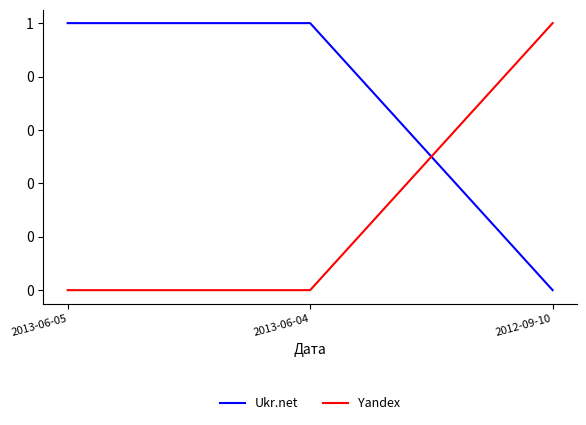

List the series in order of their peak value, highest first.

Ukr.net, Yandex